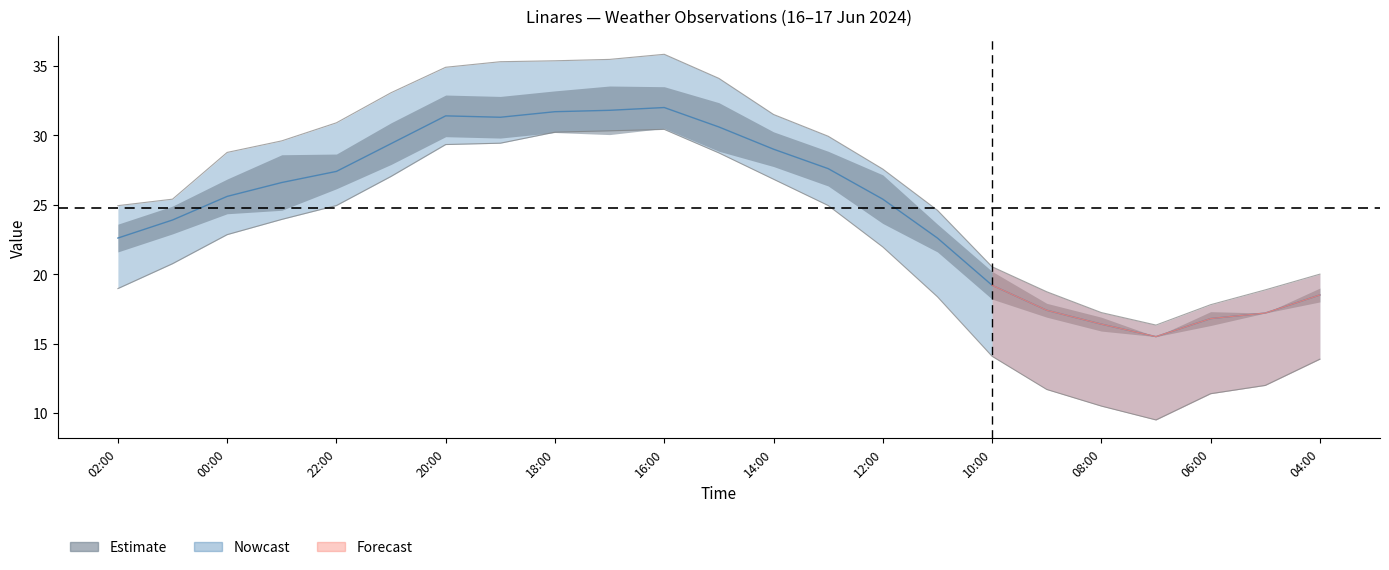

Where is the first local maximum for Temperature?

20:00